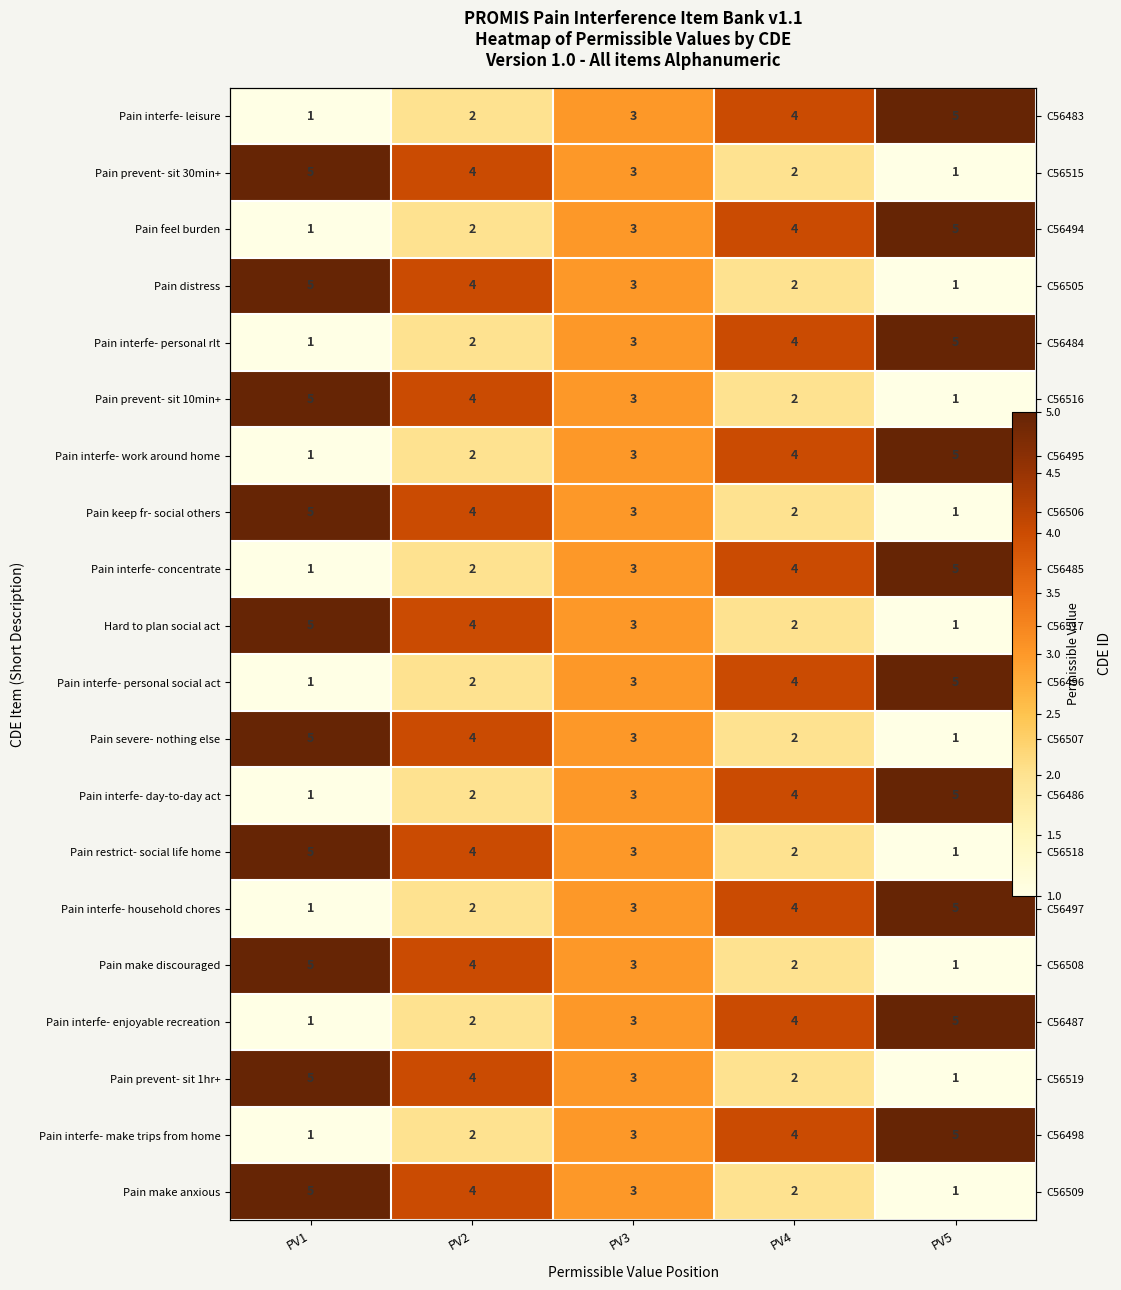

What is the sum of all Pain make anxious values?

15